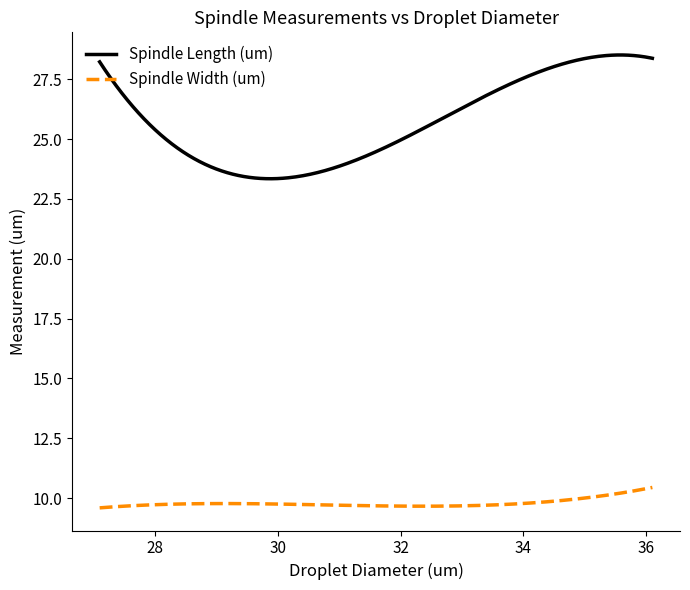

List the series in order of their overall mean, highest first.

Spindle Length (um), Spindle Width (um)